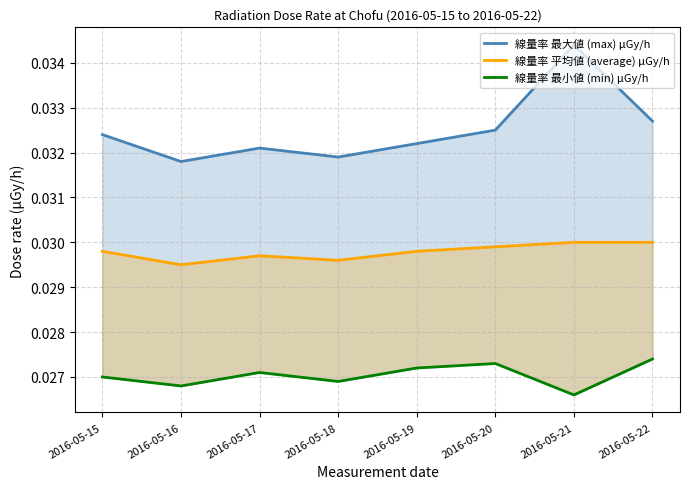

At which category is the sum across all series the highest?

2016-05-21